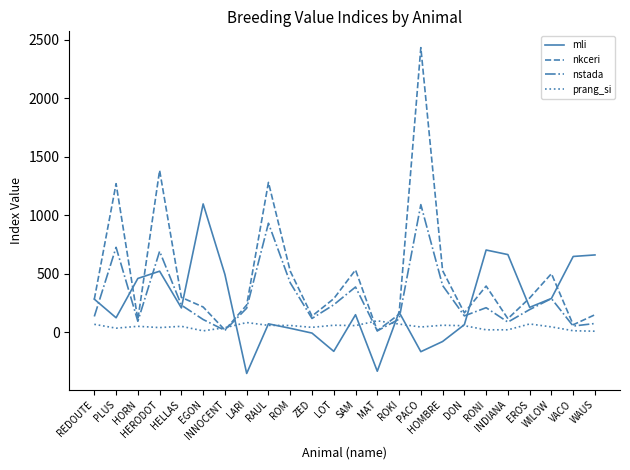

Which label corresponds to the largest value in the chart?

PACO